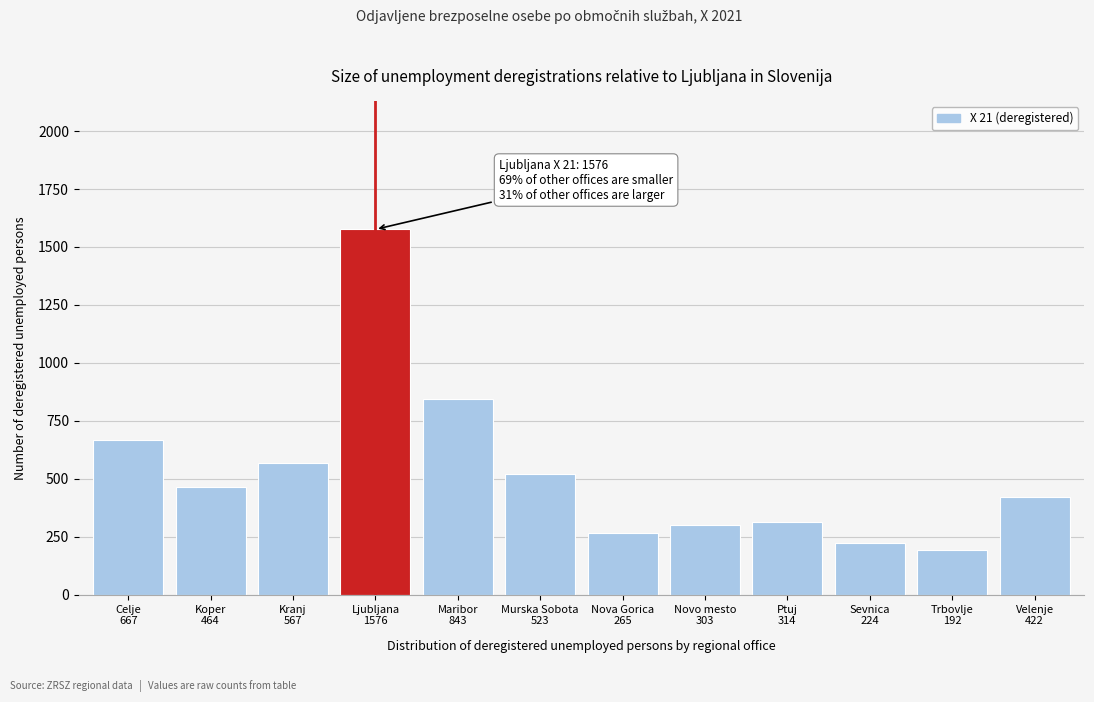

Reading right to left, list all the values displayed in this chart.

422	192	224	314	303	265	523	843	1576	567	464	667